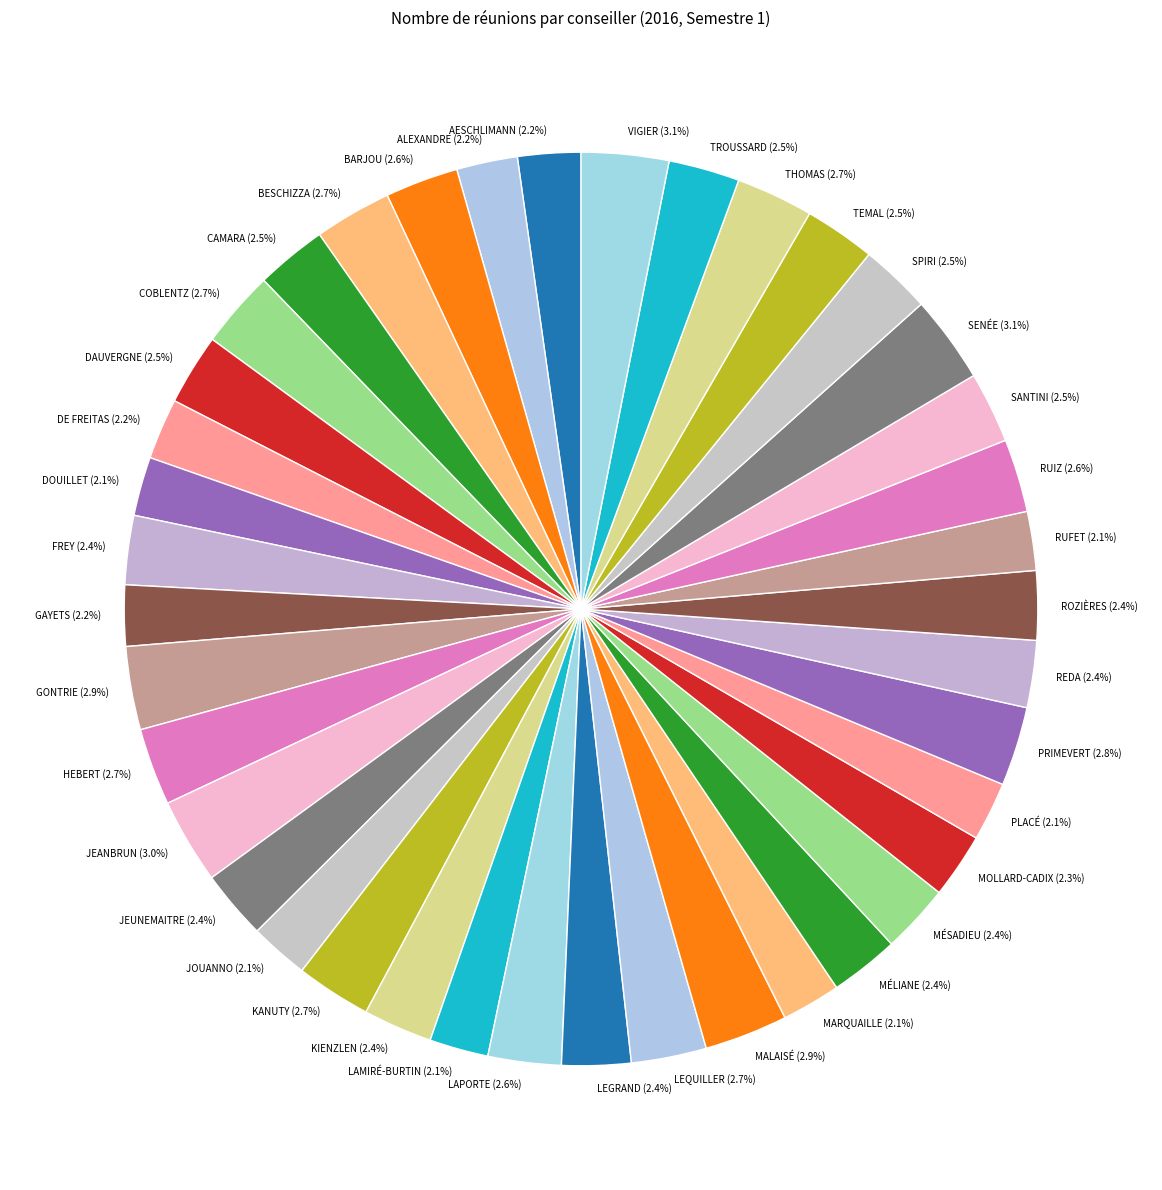

What percentage do BESCHIZZA and GAYETS together represent?

4.9%